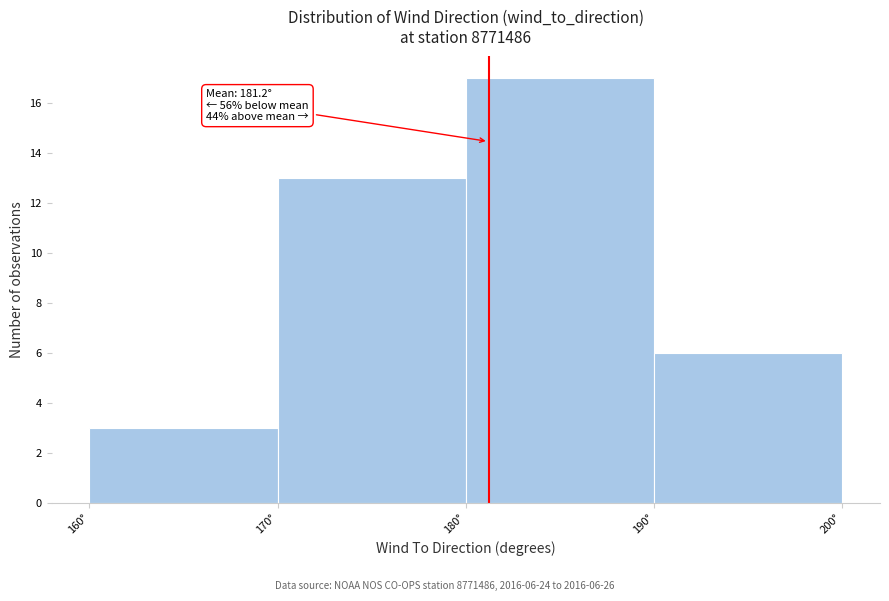

Which range on the x-axis has the tallest bar?

180 to 190